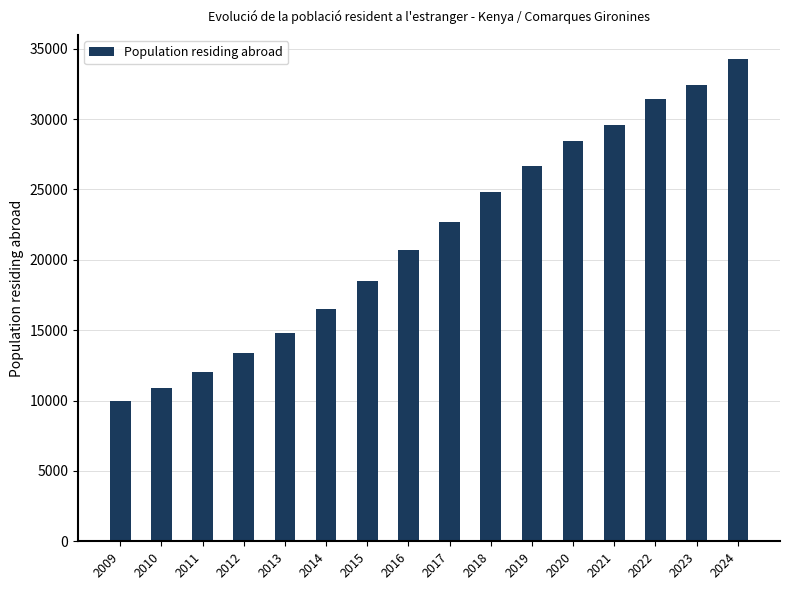

Read the value at 2019.

26656